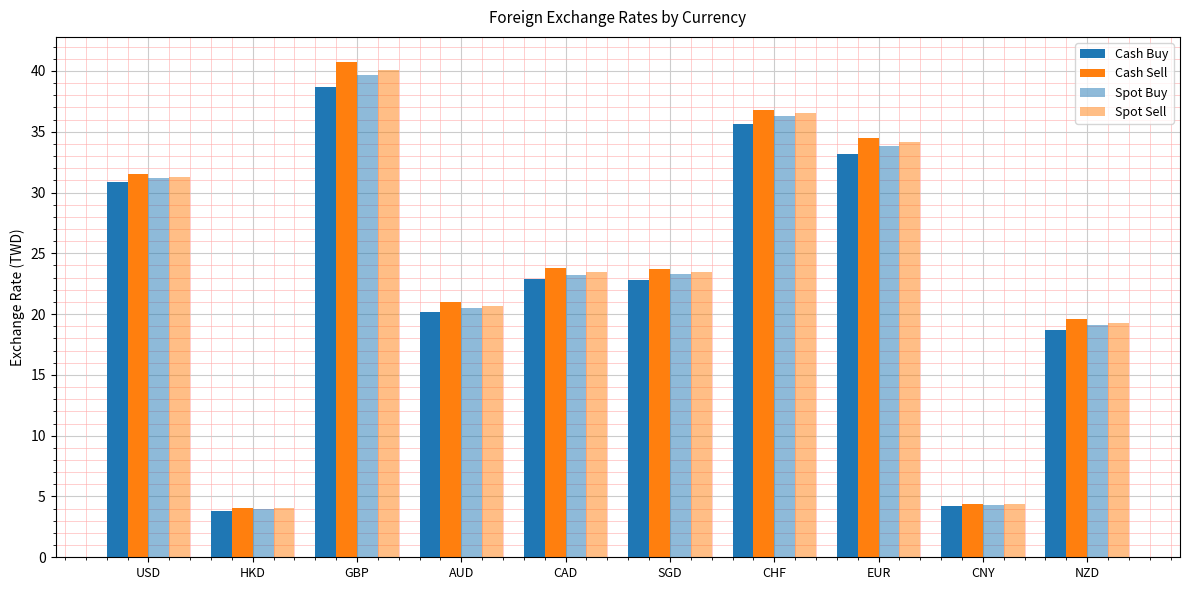

List the series in order of their overall mean, highest first.

Cash Sell, Spot Sell, Spot Buy, Cash Buy